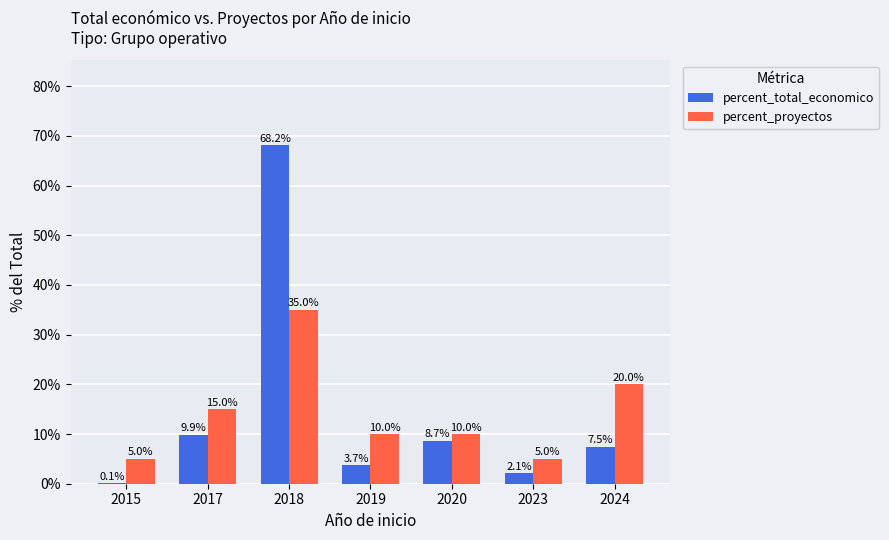

Is the value of percent_total_economico at 2019 greater than the value of percent_proyectos at 2020?

No